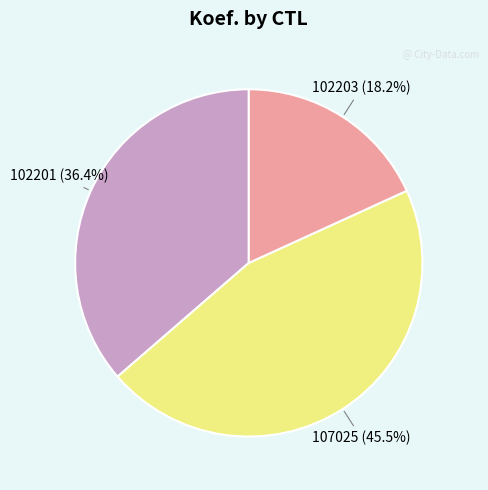

How many segments does this pie chart have?

3